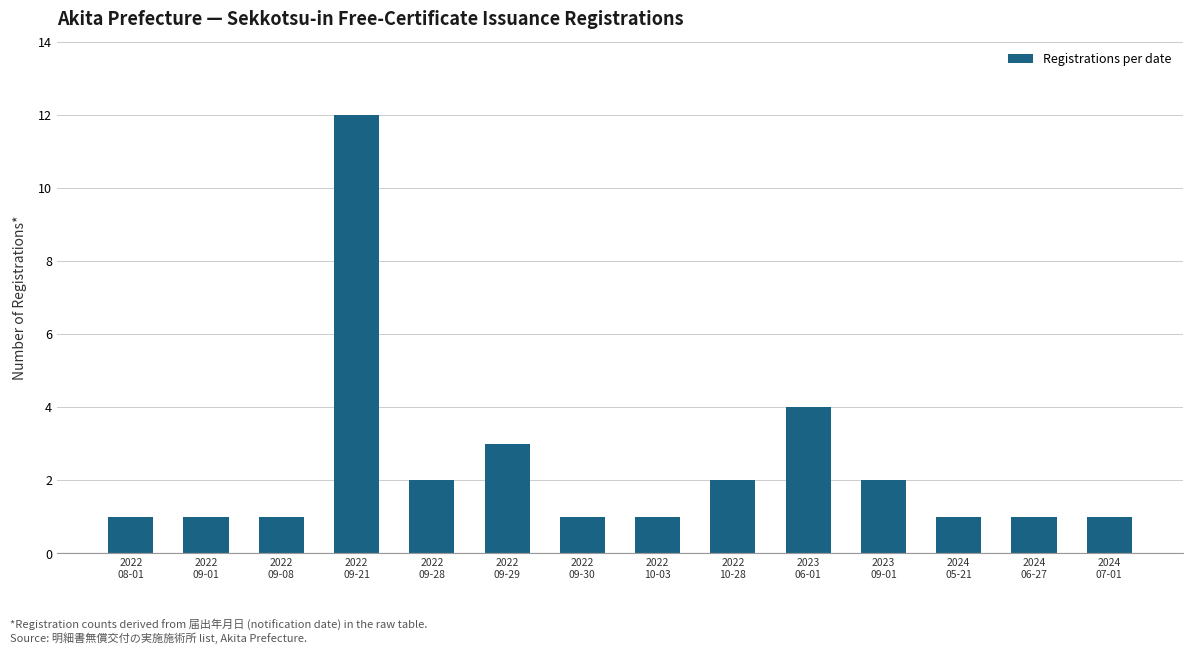

Reading left to right, transcribe all the data shown in this chart.

1	1	1	12	2	3	1	1	2	4	2	1	1	1